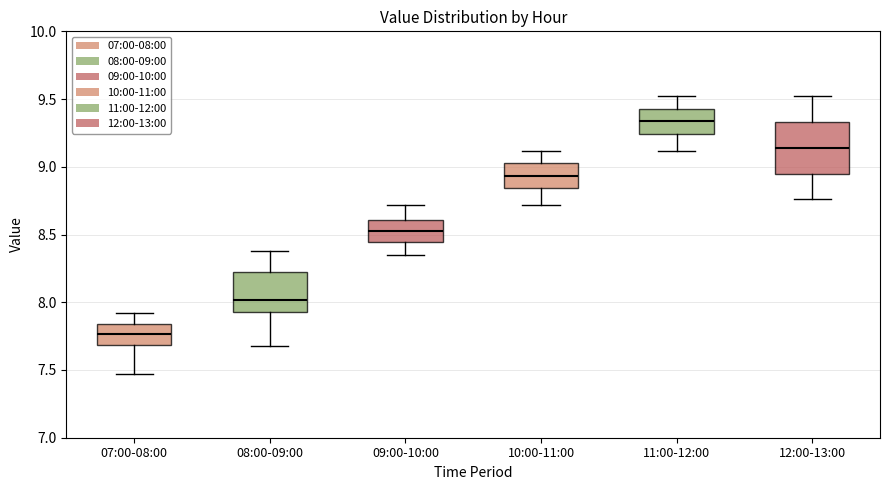

Which box is the tallest, from its lower edge to its upper edge?

12:00-13:00